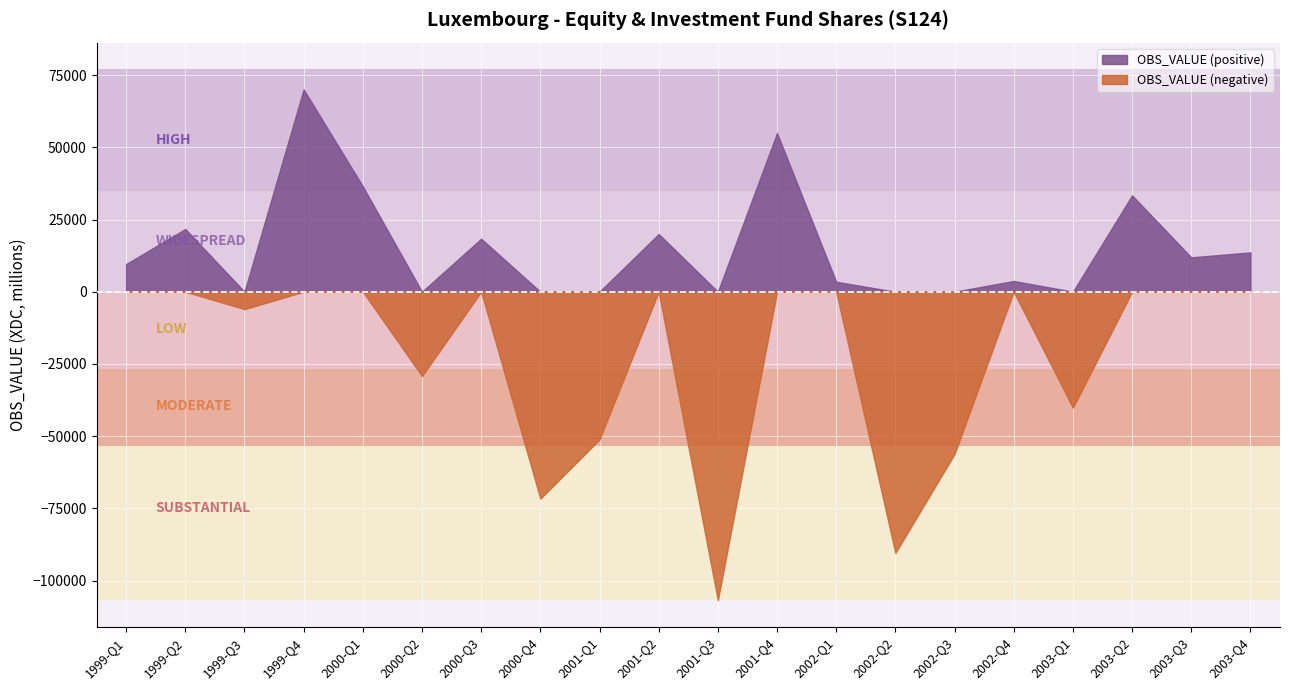

Count the number of data series in this chart.

2